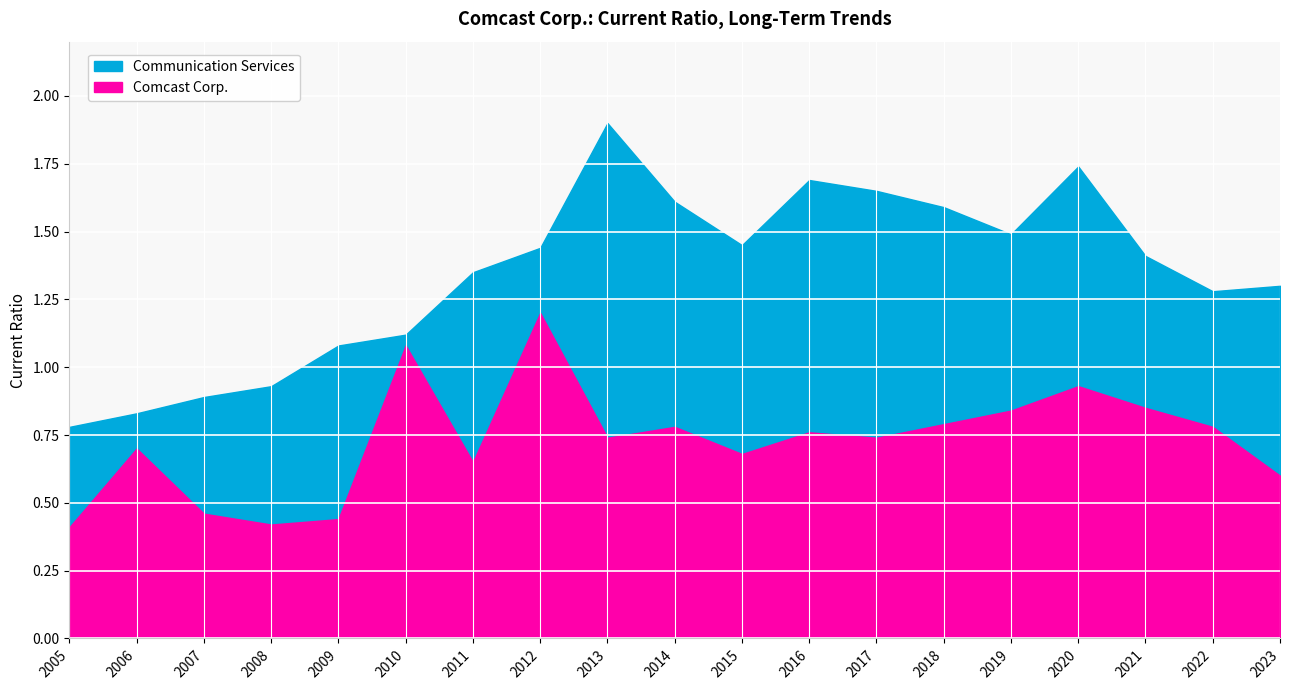

Reading left to right, what are all the values shown in this chart?

Communication Services: 0.8	0.8	0.9	0.9	1.1	1.1	1.4	1.4	1.9	1.6	1.4	1.7	1.6	1.6	1.5	1.7	1.4	1.3	1.3
Comcast Corp.: 0.4	0.7	0.5	0.4	0.4	1.1	0.7	1.2	0.7	0.8	0.7	0.8	0.7	0.8	0.8	0.9	0.8	0.8	0.6